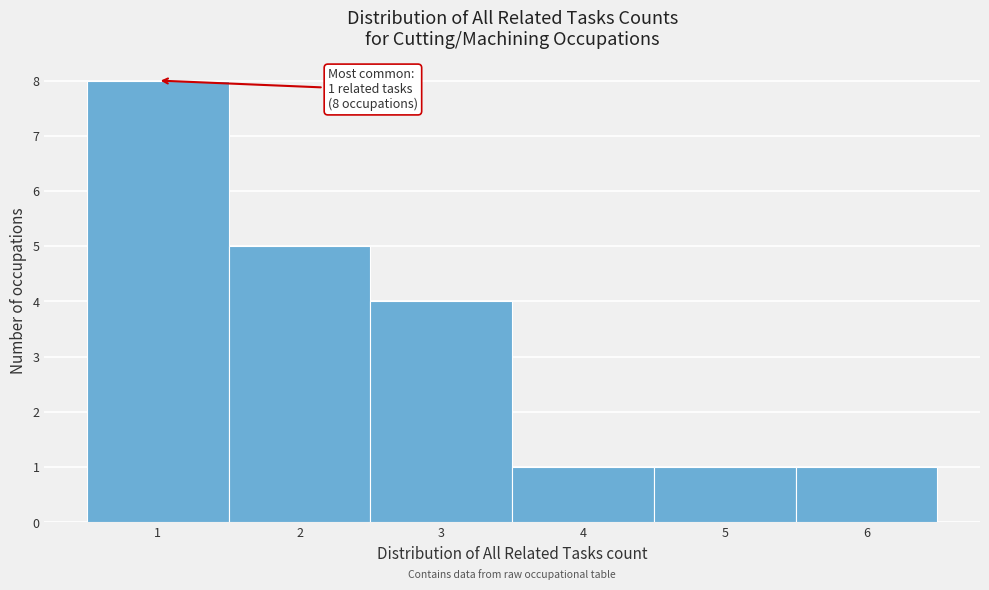

Which range on the x-axis has the tallest bar?

0.5 to 1.5